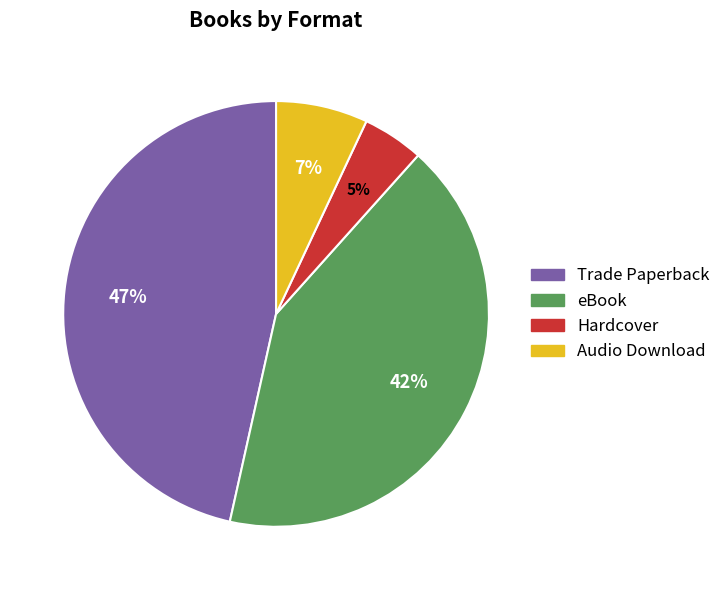

What is the smallest slice in the pie chart?

Hardcover